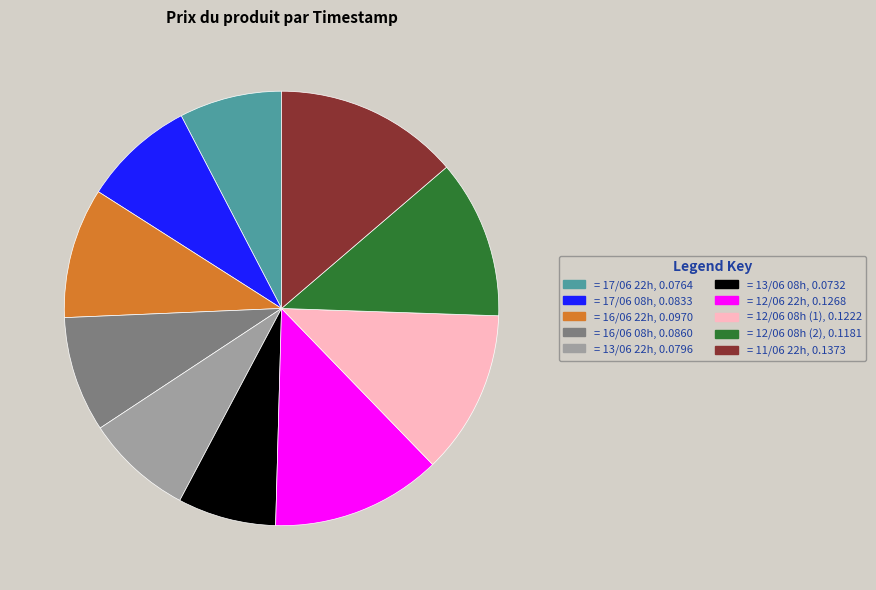

Does any single category account for the majority?

No